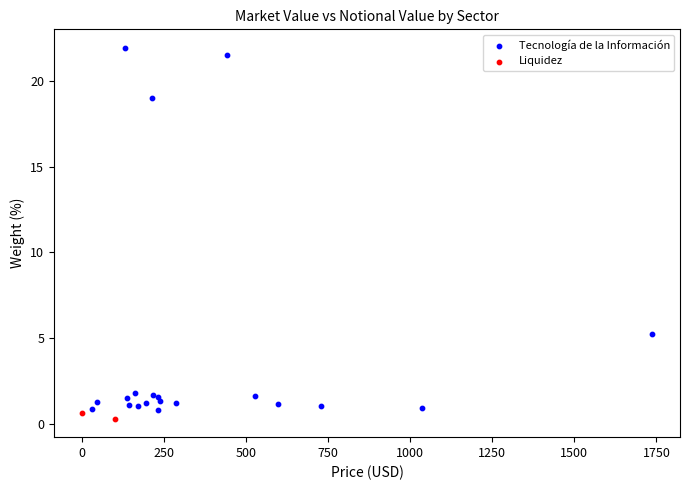

What are all the series names shown in the legend?

Tecnología de la Información, Liquidez